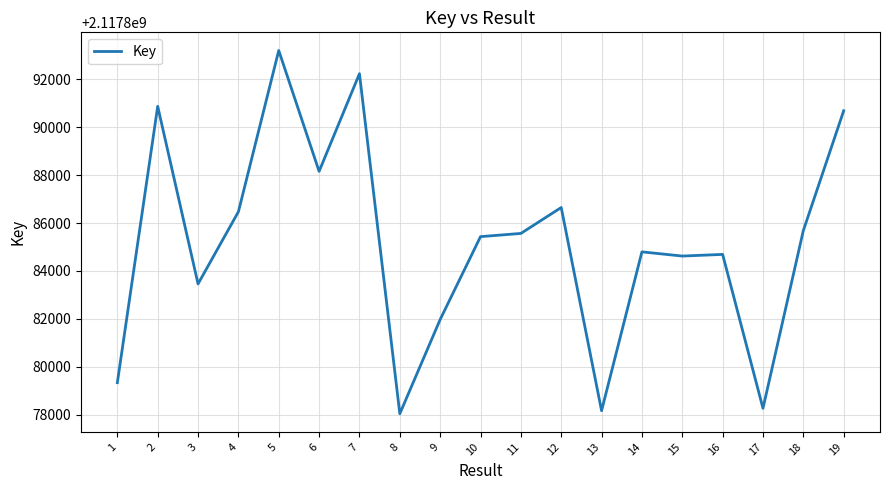

Is it true that the value at 7 is 2117892228?

True